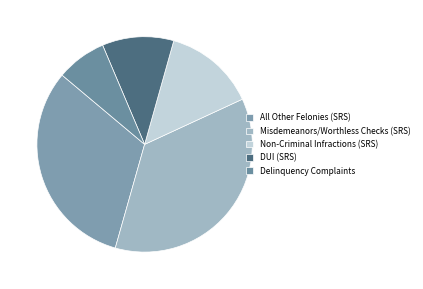

How many slices are in this pie chart?

5